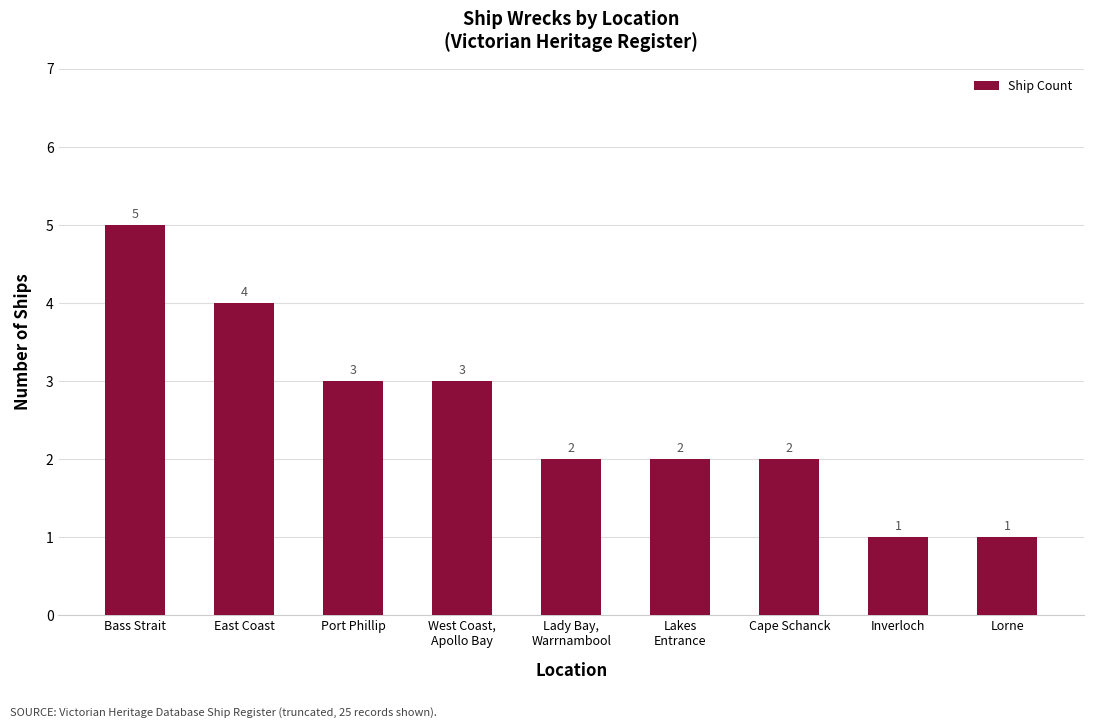

Is it true that the value at Lorne is 1?

True